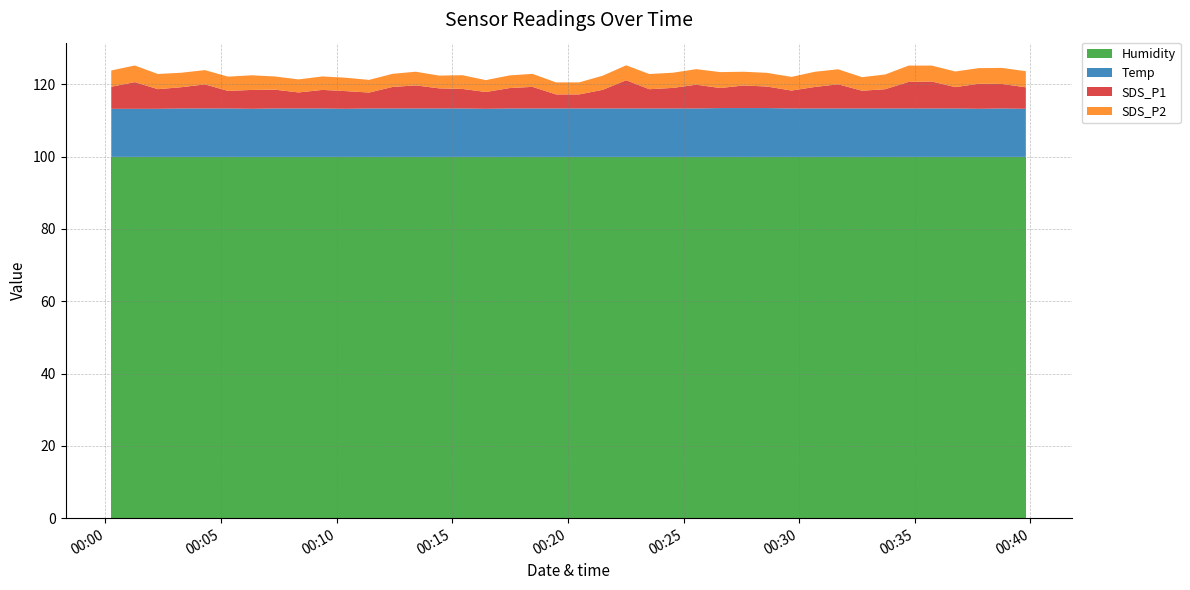

Reading left to right, transcribe all the data shown in this chart.

Humidity: 2023/10/30 00:00:15=99.9	2023/10/30 00:04:18=99.9	2023/10/30 00:08:21=99.9	2023/10/30 00:12:25=99.9	2023/10/30 00:16:27=99.9	2023/10/30 00:20:29=99.9	2023/10/30 00:24:32=99.9	2023/10/30 00:28:36=99.9	2023/10/30 00:32:43=99.9	2023/10/30 00:36:45=99.9	2023/10/30 00:38:46=99.9	2023/10/30 00:39:48=99.9	2023/10/30 00:01:16=99.9	2023/10/30 00:02:16=99.9	2023/10/30 00:03:17=99.9	2023/10/30 00:05:18=99.9	2023/10/30 00:06:19=99.9	2023/10/30 00:07:19=99.9	2023/10/30 00:09:23=99.9	2023/10/30 00:10:23=99.9	2023/10/30 00:11:24=99.9	2023/10/30 00:13:25=99.9	2023/10/30 00:14:26=99.9	2023/10/30 00:15:26=99.9	2023/10/30 00:17:28=99.9	2023/10/30 00:18:28=99.9	2023/10/30 00:19:29=99.9	2023/10/30 00:21:30=99.9	2023/10/30 00:22:31=99.9	2023/10/30 00:23:31=99.9	2023/10/30 00:25:33=99.9	2023/10/30 00:26:35=99.9	2023/10/30 00:27:36=99.9	2023/10/30 00:29:40=99.9	2023/10/30 00:30:41=99.9	2023/10/30 00:31:41=99.9	2023/10/30 00:33:43=99.9	2023/10/30 00:34:44=99.9	2023/10/30 00:35:44=99.9	2023/10/30 00:37:46=99.9
Temp: 2023/10/30 00:00:15=13.3	2023/10/30 00:04:18=13.4	2023/10/30 00:08:21=13.4	2023/10/30 00:12:25=13.4	2023/10/30 00:16:27=13.3	2023/10/30 00:20:29=13.4	2023/10/30 00:24:32=13.4	2023/10/30 00:28:36=13.5	2023/10/30 00:32:43=13.4	2023/10/30 00:36:45=13.4	2023/10/30 00:38:46=13.4	2023/10/30 00:39:48=13.3	2023/10/30 00:01:16=13.3	2023/10/30 00:02:16=13.3	2023/10/30 00:03:17=13.4	2023/10/30 00:05:18=13.4	2023/10/30 00:06:19=13.3	2023/10/30 00:07:19=13.4	2023/10/30 00:09:23=13.4	2023/10/30 00:10:23=13.3	2023/10/30 00:11:24=13.4	2023/10/30 00:13:25=13.4	2023/10/30 00:14:26=13.4	2023/10/30 00:15:26=13.4	2023/10/30 00:17:28=13.4	2023/10/30 00:18:28=13.4	2023/10/30 00:19:29=13.4	2023/10/30 00:21:30=13.4	2023/10/30 00:22:31=13.4	2023/10/30 00:23:31=13.4	2023/10/30 00:25:33=13.4	2023/10/30 00:26:35=13.5	2023/10/30 00:27:36=13.5	2023/10/30 00:29:40=13.4	2023/10/30 00:30:41=13.4	2023/10/30 00:31:41=13.4	2023/10/30 00:33:43=13.4	2023/10/30 00:34:44=13.4	2023/10/30 00:35:44=13.4	2023/10/30 00:37:46=13.3
SDS_P1: 2023/10/30 00:00:15=6.1	2023/10/30 00:04:18=6.7	2023/10/30 00:08:21=4.4	2023/10/30 00:12:25=6.0	2023/10/30 00:16:27=4.7	2023/10/30 00:20:29=3.9	2023/10/30 00:24:32=5.7	2023/10/30 00:28:36=6.0	2023/10/30 00:32:43=4.9	2023/10/30 00:36:45=5.9	2023/10/30 00:38:46=6.8	2023/10/30 00:39:48=6.0	2023/10/30 00:01:16=7.4	2023/10/30 00:02:16=5.4	2023/10/30 00:03:17=5.9	2023/10/30 00:05:18=4.8	2023/10/30 00:06:19=5.2	2023/10/30 00:07:19=5.2	2023/10/30 00:09:23=5.1	2023/10/30 00:10:23=4.9	2023/10/30 00:11:24=4.4	2023/10/30 00:13:25=6.4	2023/10/30 00:14:26=5.5	2023/10/30 00:15:26=5.4	2023/10/30 00:17:28=5.6	2023/10/30 00:18:28=6.0	2023/10/30 00:19:29=3.9	2023/10/30 00:21:30=5.2	2023/10/30 00:22:31=7.8	2023/10/30 00:23:31=5.3	2023/10/30 00:25:33=6.6	2023/10/30 00:26:35=5.5	2023/10/30 00:27:36=6.2	2023/10/30 00:29:40=5.0	2023/10/30 00:30:41=6.0	2023/10/30 00:31:41=6.7	2023/10/30 00:33:43=5.3	2023/10/30 00:34:44=7.3	2023/10/30 00:35:44=7.5	2023/10/30 00:37:46=6.9
SDS_P2: 2023/10/30 00:00:15=4.5	2023/10/30 00:04:18=4.0	2023/10/30 00:08:21=3.6	2023/10/30 00:12:25=3.6	2023/10/30 00:16:27=3.3	2023/10/30 00:20:29=3.3	2023/10/30 00:24:32=4.2	2023/10/30 00:28:36=3.8	2023/10/30 00:32:43=3.8	2023/10/30 00:36:45=4.3	2023/10/30 00:38:46=4.4	2023/10/30 00:39:48=4.5	2023/10/30 00:01:16=4.6	2023/10/30 00:02:16=4.2	2023/10/30 00:03:17=4.0	2023/10/30 00:05:18=4.0	2023/10/30 00:06:19=4.0	2023/10/30 00:07:19=3.6	2023/10/30 00:09:23=3.7	2023/10/30 00:10:23=3.7	2023/10/30 00:11:24=3.5	2023/10/30 00:13:25=3.8	2023/10/30 00:14:26=3.5	2023/10/30 00:15:26=3.8	2023/10/30 00:17:28=3.5	2023/10/30 00:18:28=3.6	2023/10/30 00:19:29=3.3	2023/10/30 00:21:30=3.9	2023/10/30 00:22:31=4.1	2023/10/30 00:23:31=4.2	2023/10/30 00:25:33=4.3	2023/10/30 00:26:35=4.4	2023/10/30 00:27:36=3.8	2023/10/30 00:29:40=3.8	2023/10/30 00:30:41=4.2	2023/10/30 00:31:41=4.2	2023/10/30 00:33:43=4.1	2023/10/30 00:34:44=4.5	2023/10/30 00:35:44=4.4	2023/10/30 00:37:46=4.3